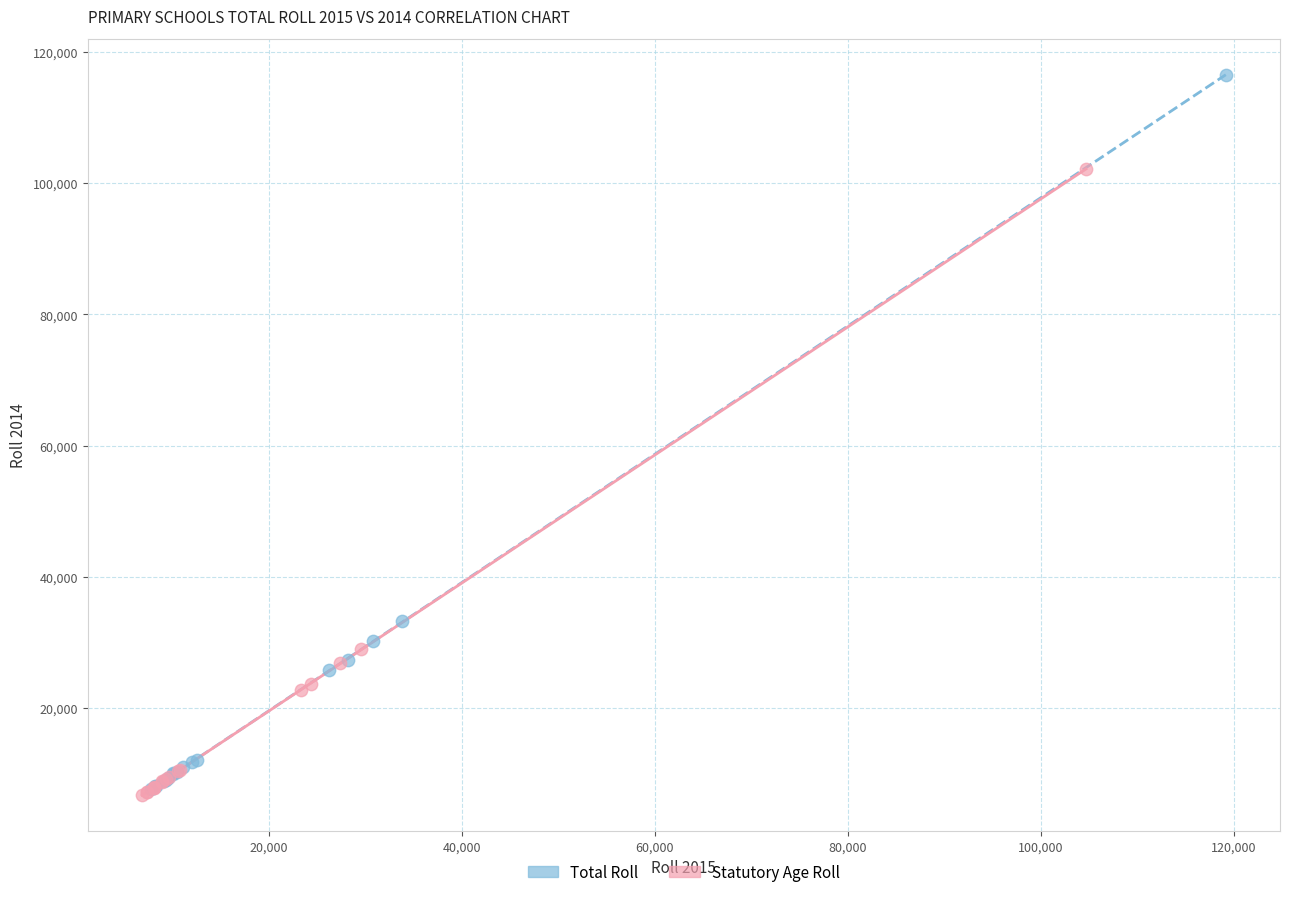

Which series has the widest spread of Y values?

Total Roll